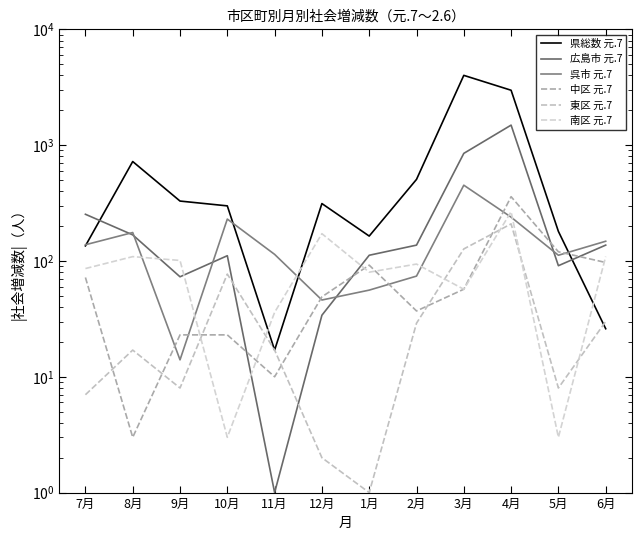

Reading left to right, extract all data points from this chart.

県総数 元.7: 7月=135	8月=722	9月=329	10月=299	11月=17	12月=313	1月=164	2月=506	3月=4005	4月=2979	5月=180	6月=26
広島市 元.7: 7月=253	8月=168	9月=73	10月=111	11月=1	12月=34	1月=112	2月=137	3月=849	4月=1489	5月=91	6月=137
呉市 元.7: 7月=138	8月=176	9月=14	10月=230	11月=114	12月=46	1月=56	2月=74	3月=451	4月=239	5月=112	6月=148
中区 元.7: 7月=72	8月=3	9月=23	10月=23	11月=10	12月=49	1月=92	2月=37	3月=57	4月=359	5月=120	6月=97
東区 元.7: 7月=7	8月=17	9月=8	10月=77	11月=17	12月=2	1月=1	2月=29	3月=127	4月=209	5月=8	6月=30
南区 元.7: 7月=86	8月=109	9月=101	10月=3	11月=36	12月=172	1月=80	2月=94	3月=57	4月=266	5月=3	6月=109